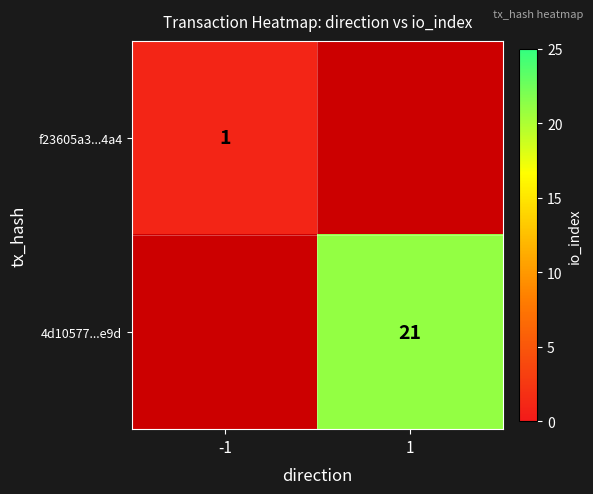

At how many categories does at least one series exceed 9?

1